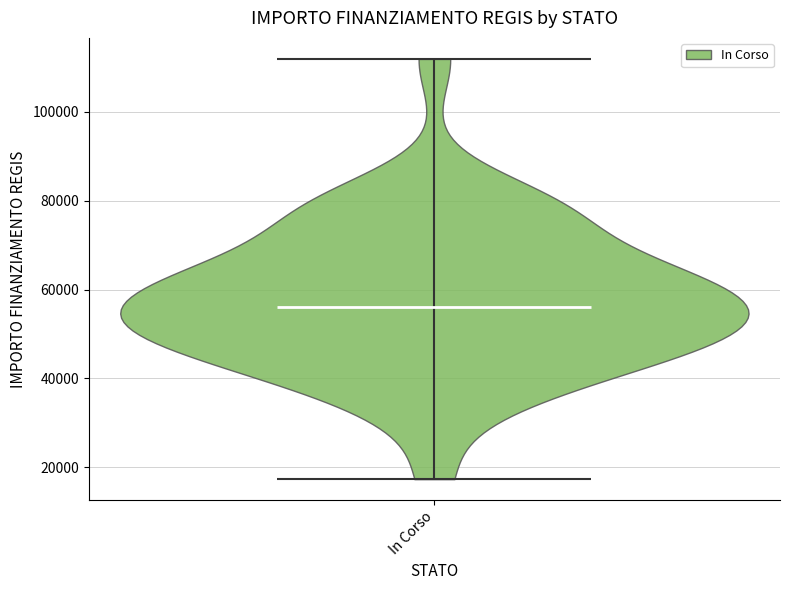

Read this violin plot against the y-axis: where its median line is, and the lowest and highest points the violin reaches. The values are not printed on the chart, so give them approximately, as read against the axis.

median line 56000, lowest point 18000, highest point 112000